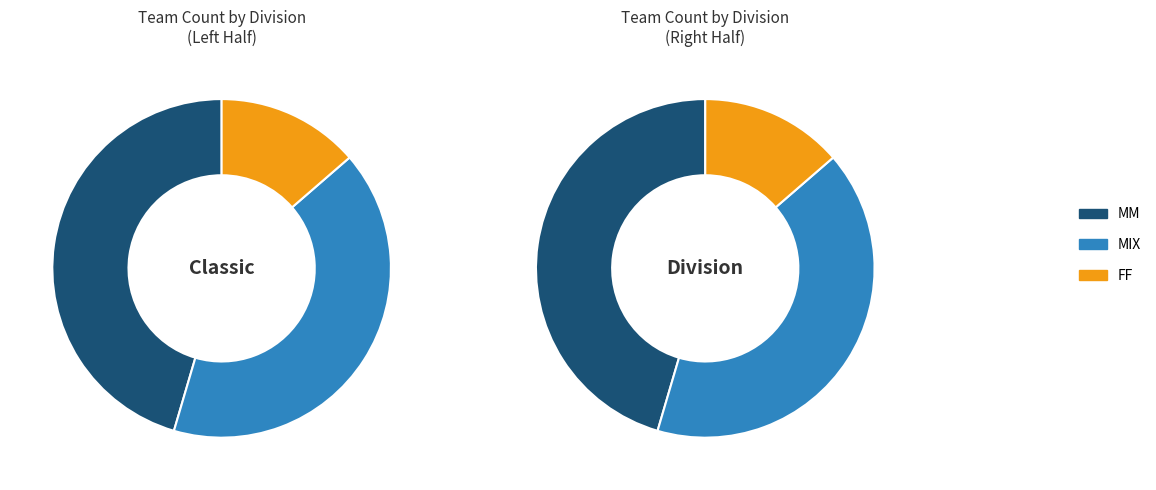

Count the number of slices in the pie.

3